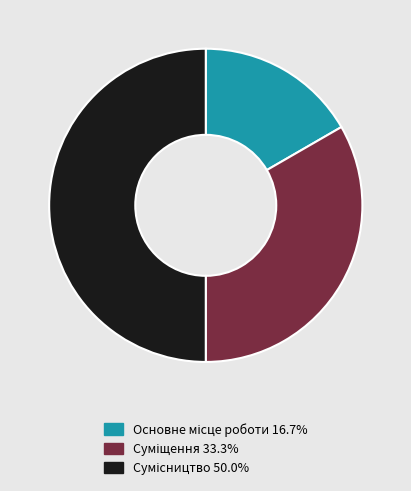

Is it true that Суміщення is 22% of the pie?

False